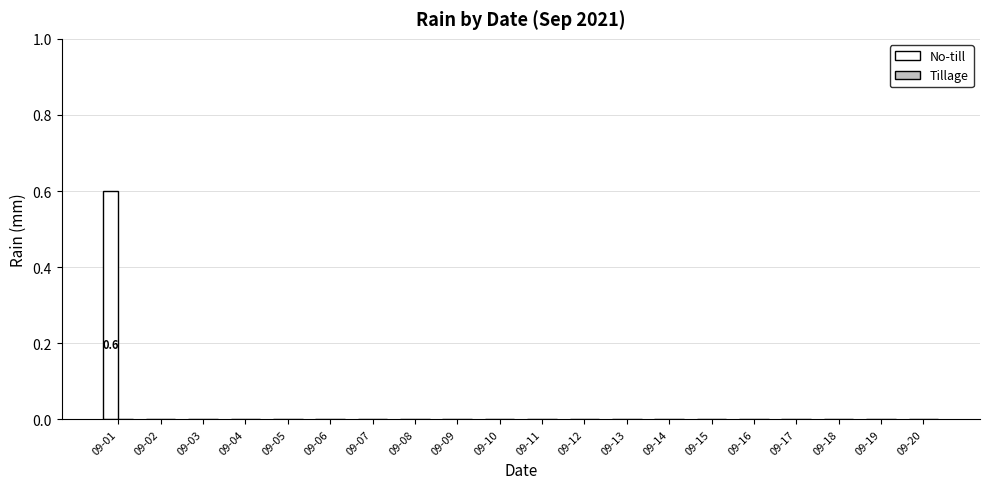

What is the change in value from 09-01 to 09-09?

-0.6